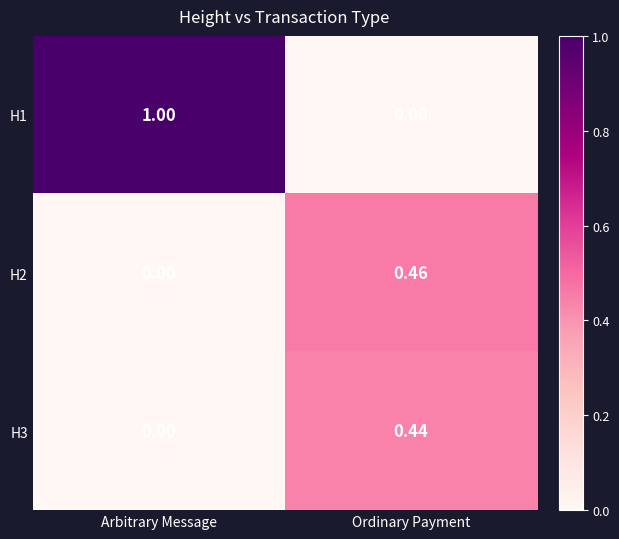

List the series in order of their peak value, lowest first.

H3, H2, H1